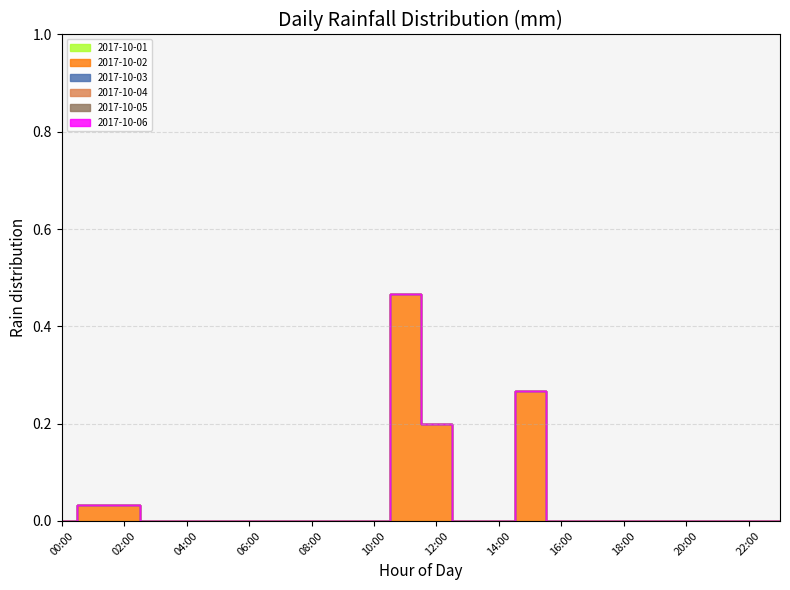

List the series in order of their peak value, highest first.

2017-10-02, 2017-10-01, 2017-10-03, 2017-10-04, 2017-10-05, 2017-10-06